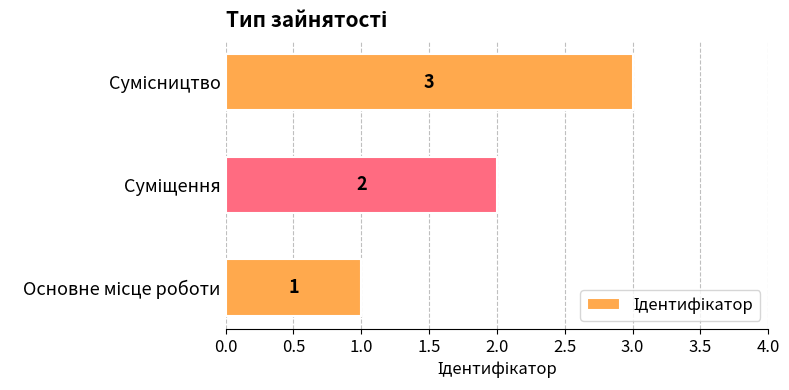

How many values are between 1 and 3?

3